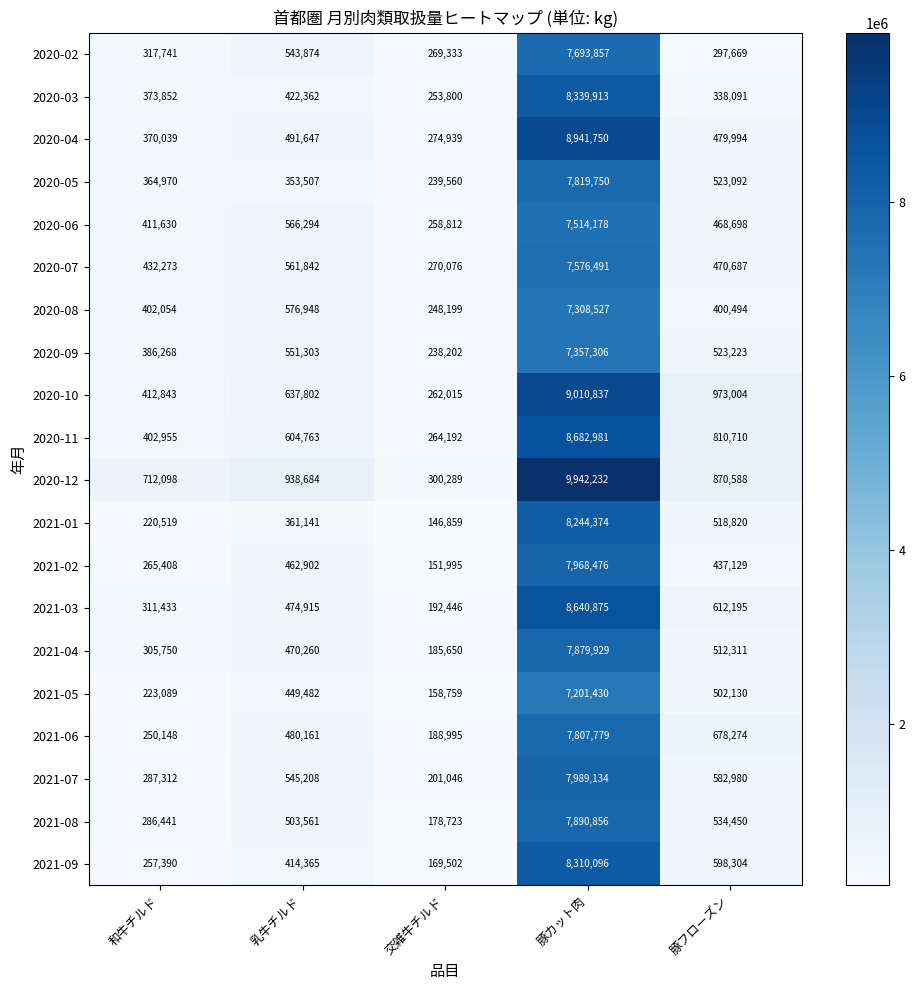

Between 乳牛チルド and 豚カット肉, which series saw the biggest shift?

2020-12